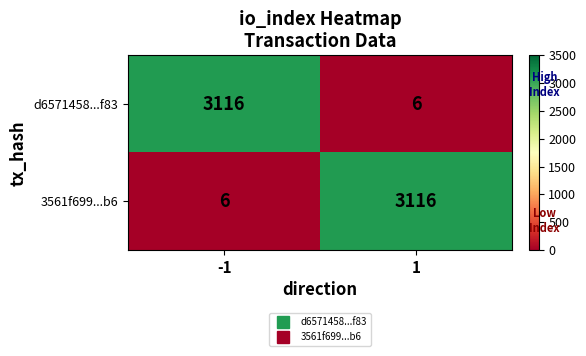

How many data points does each series have?

2